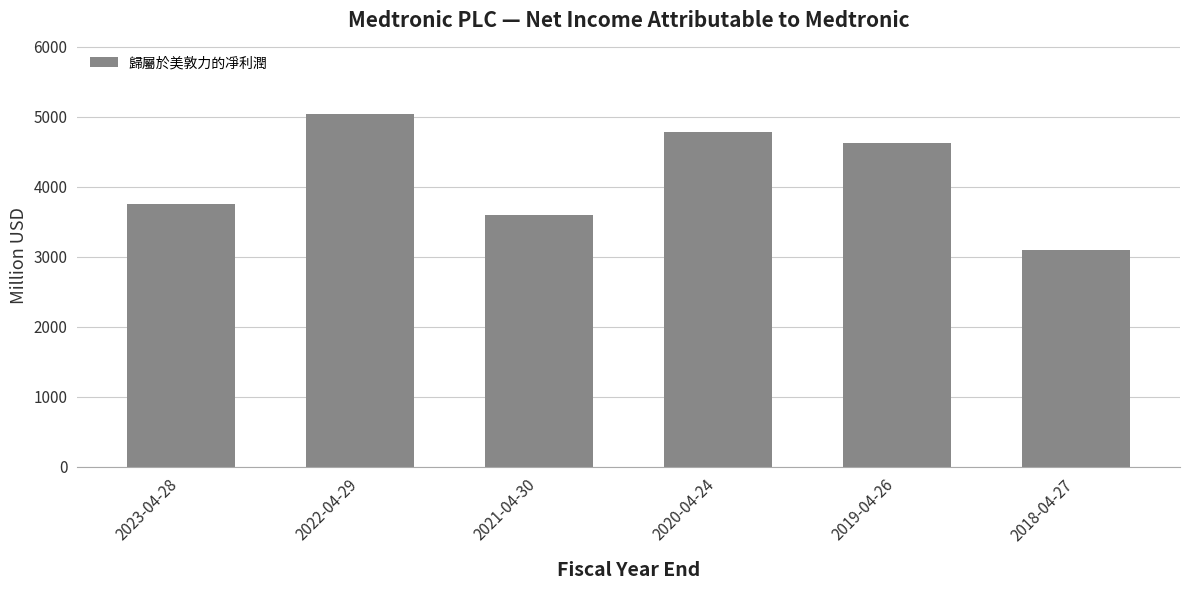

What is the sum of the values at 2020-04-24 and 2023-04-28?

8547